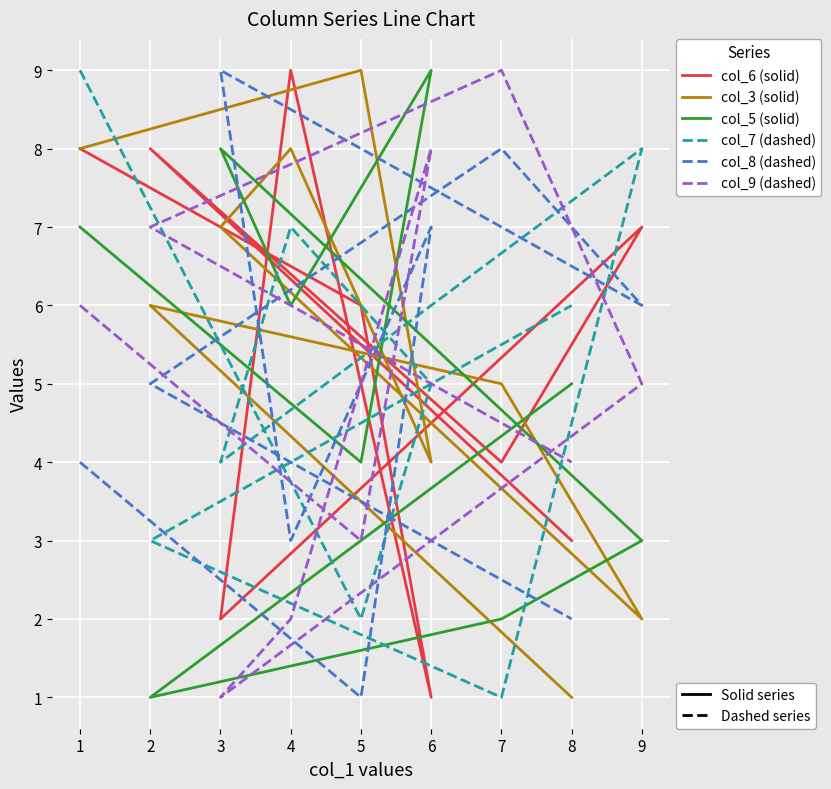

Where is col_7 (dashed) nearest to the value 5?

6